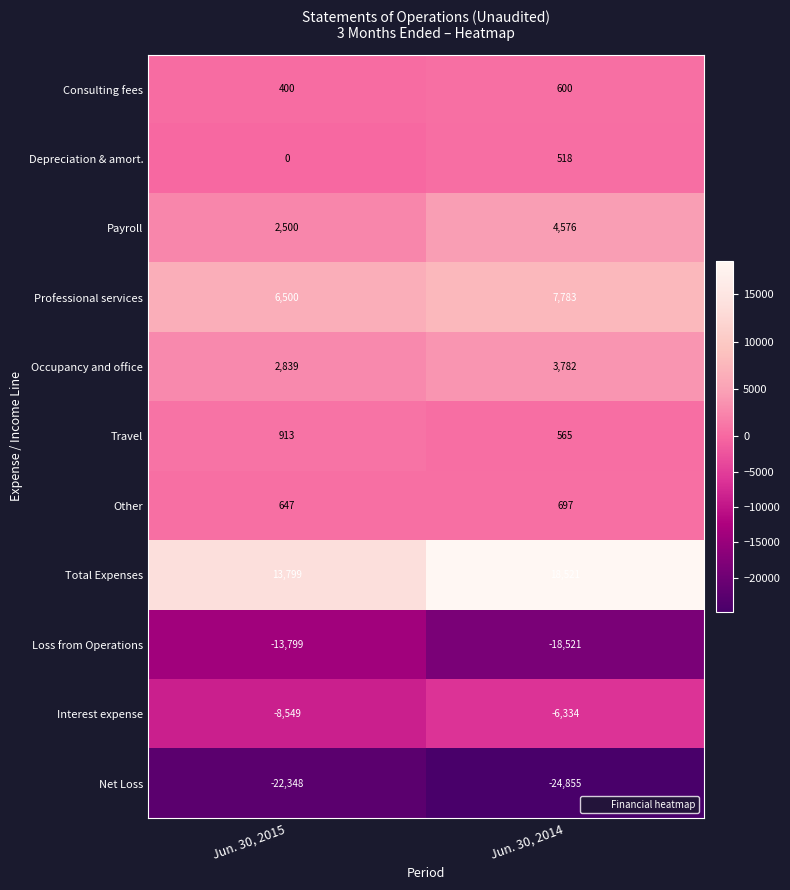

At Jun. 30, 2014, list the series in order from smallest to largest.

Net Loss, Loss from Operations, Interest expense, Depreciation & amort., Travel, Consulting fees, Other, Occupancy and office, Payroll, Professional services, Total Expenses